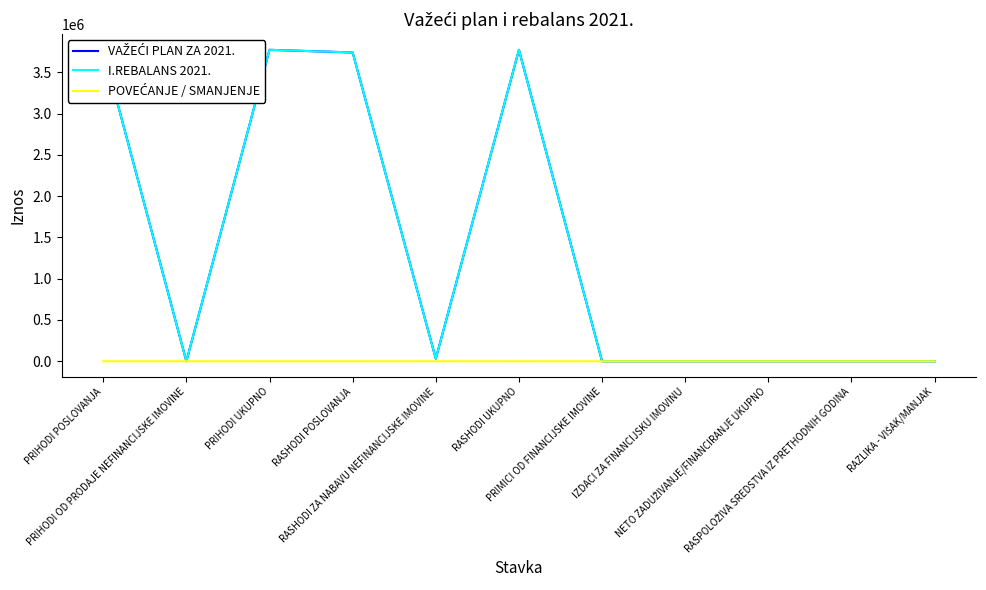

True or false: VAŽEĆI PLAN ZA 2021. and POVEĆANJE / SMANJENJE intersect in this chart.

False